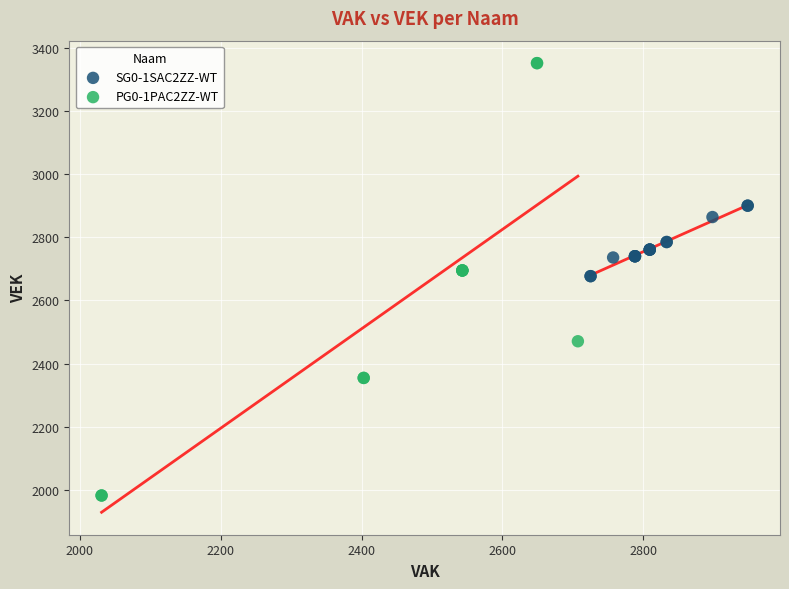

Which series reaches the minimum Y coordinate?

PG0-1PAC2ZZ-WT